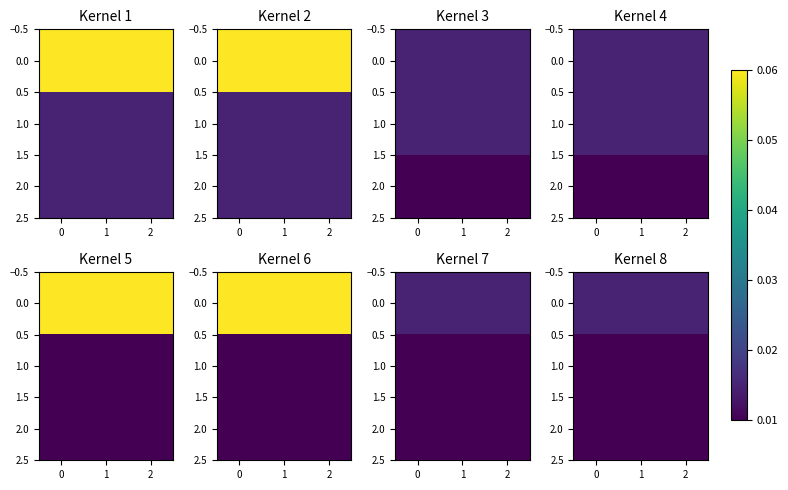

At 1, list the series in order from largest to smallest.

0.0, 1.0, 2.0